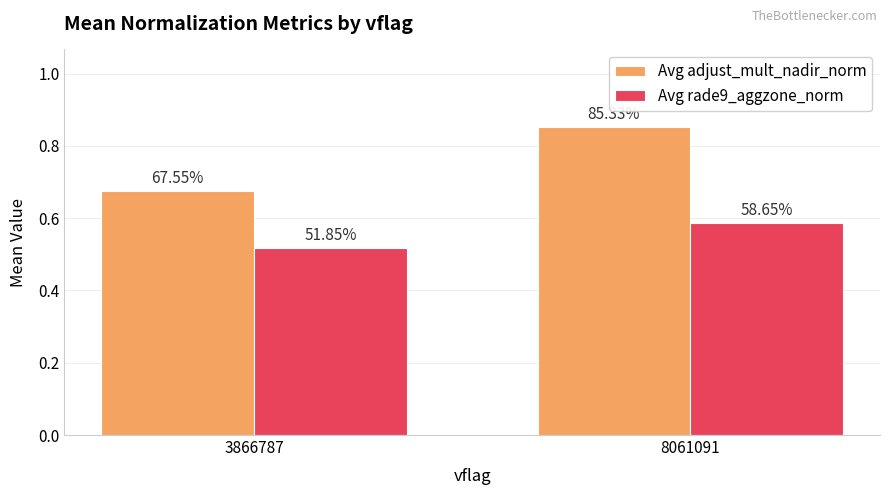

At which category is the sum across all series the highest?

8061091